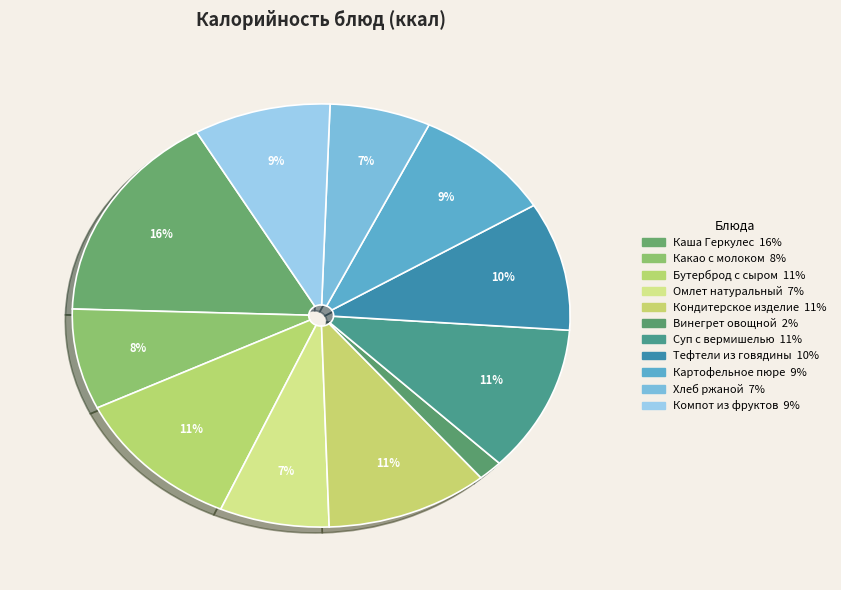

True or false: Кондитерское изделие accounts for 5% of the total.

False